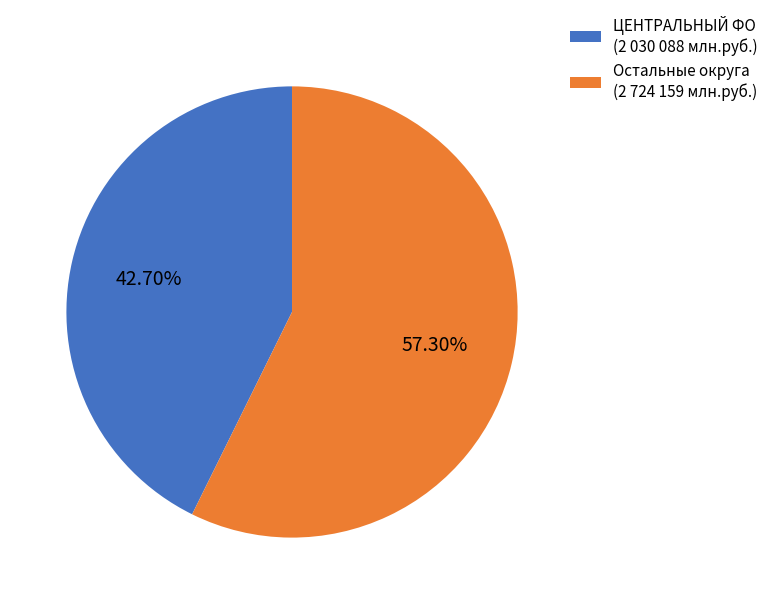

Which has a higher value, ЦЕНТРАЛЬНЫЙ ФО (2 030 088 млн.руб.) or Остальные округа (2 724 159 млн.руб.)?

Остальные округа (2 724 159 млн.руб.)